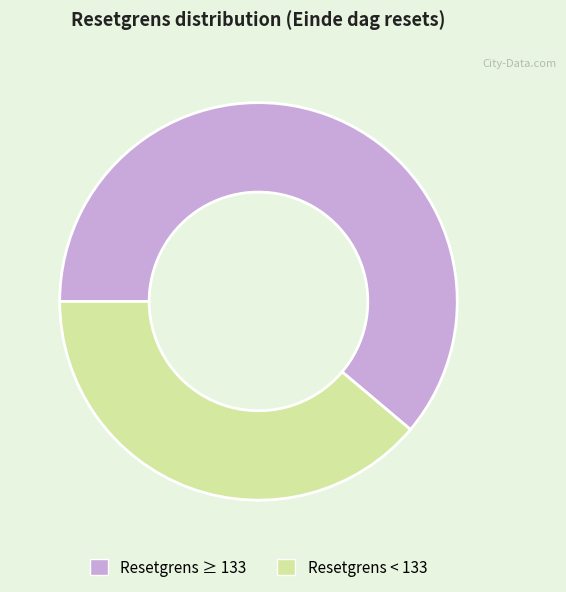

Is there any slice that represents more than half of the pie?

Yes